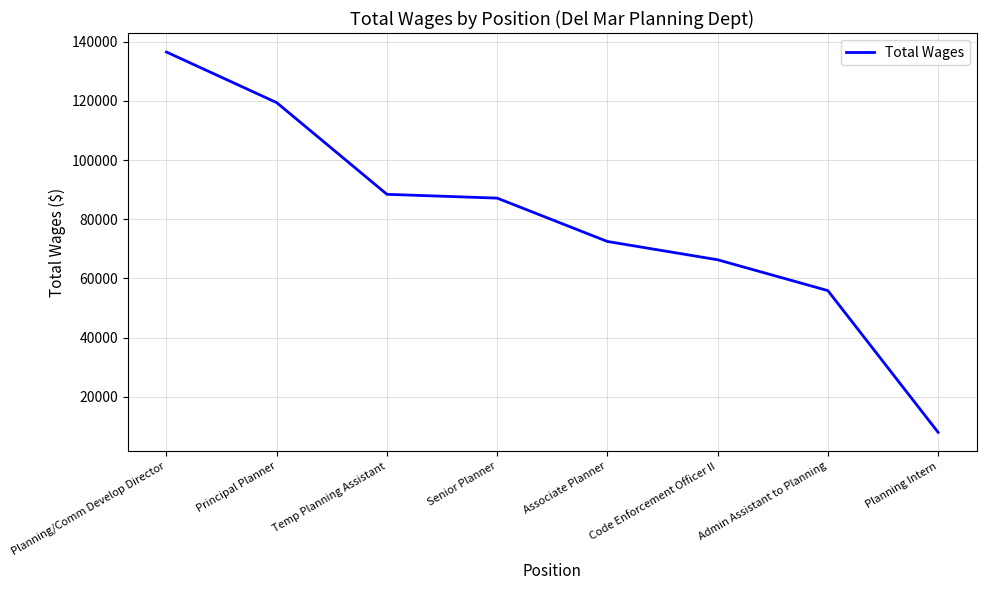

The value at Admin Assistant to Planning is 16874. True or false?

False